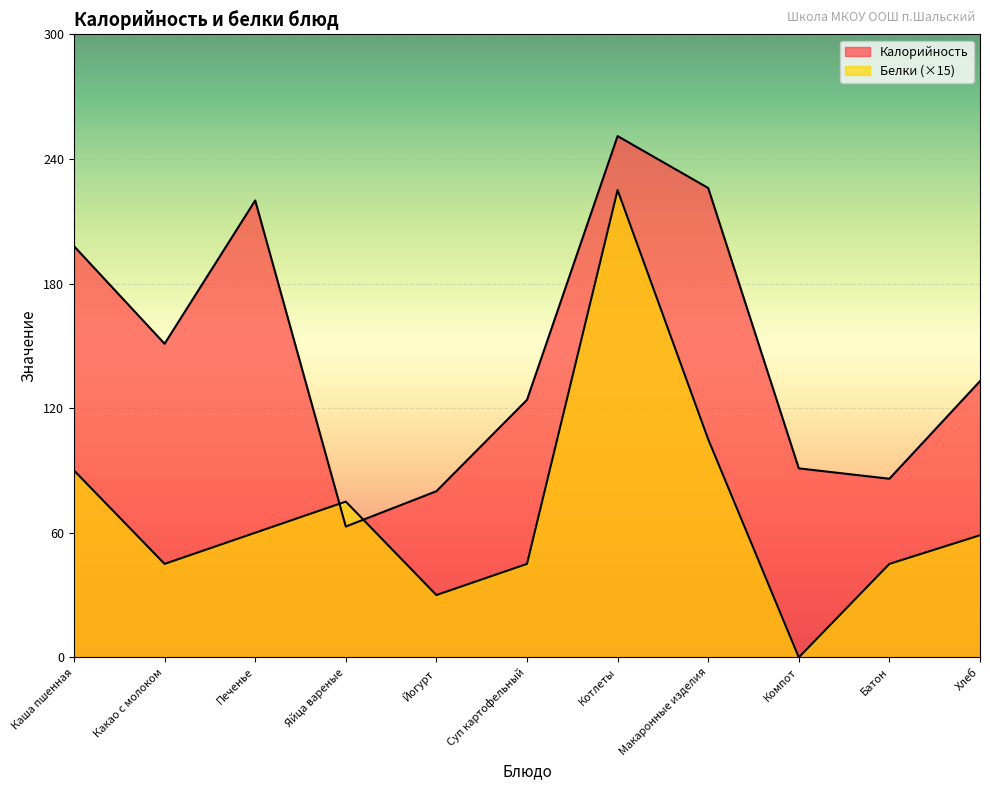

How many times do Белки and Калорийность cross each other?

2